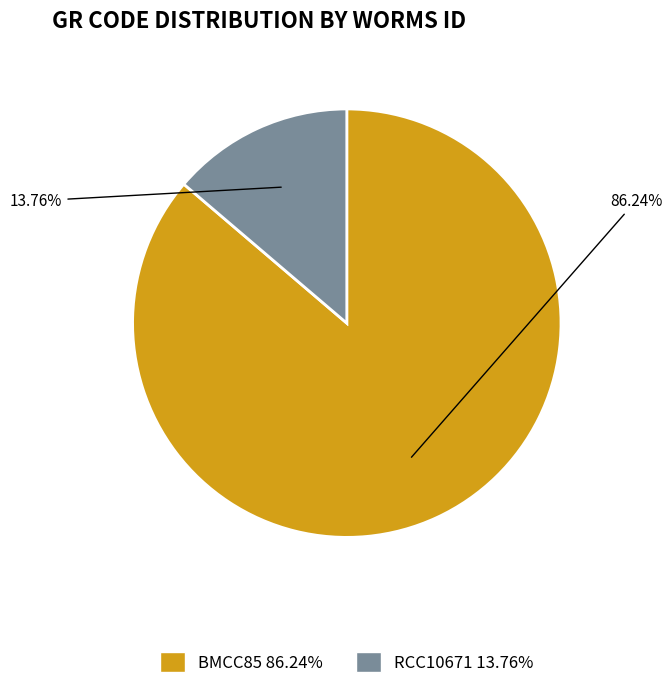

What percentage do RCC10671 and BMCC85 together represent?

100.0%